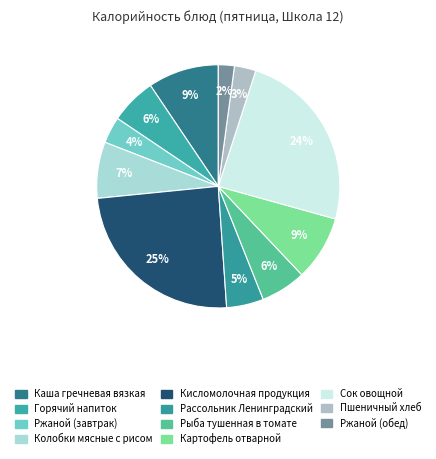

To the nearest percent, what is the average slice percentage?

9%